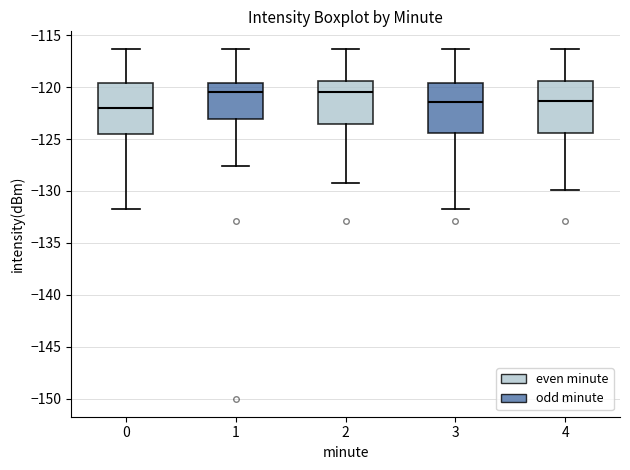

Where is the lower edge of the box at x = 0 on the y-axis? The values are not printed on the chart, so give them approximately, as read against the axis.

-124.5